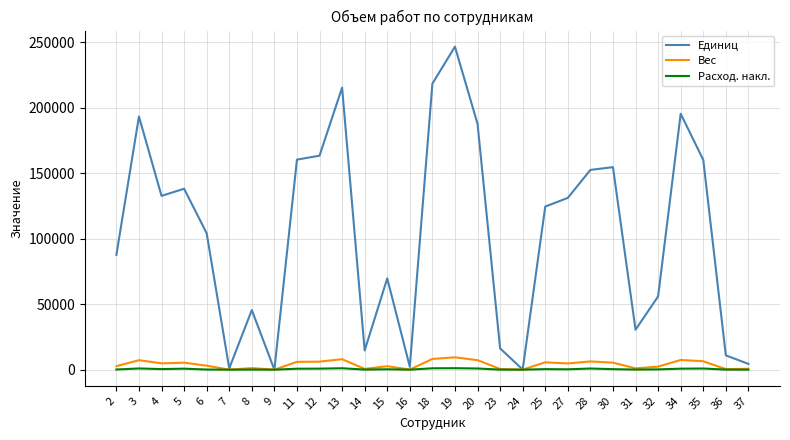

At which category does the chart reach its peak across all series?

19